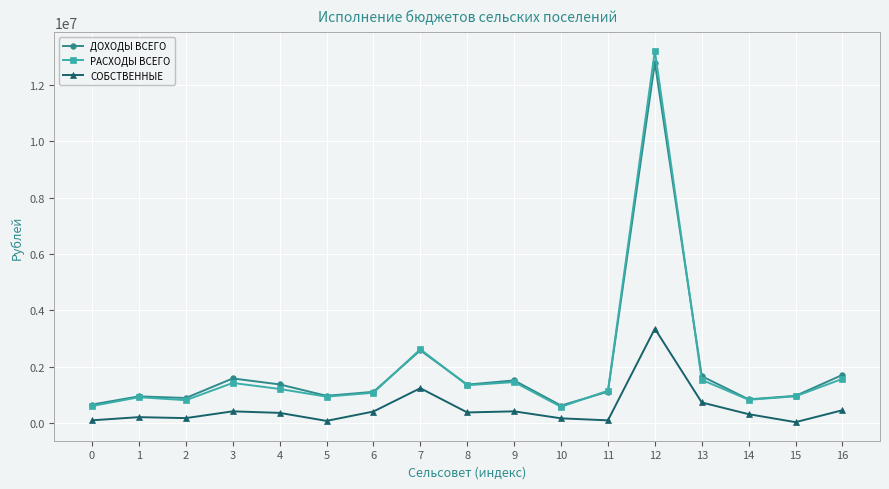

What is the sum of the ДОХОДЫ ВСЕГО values at 11 and 15?

2100545